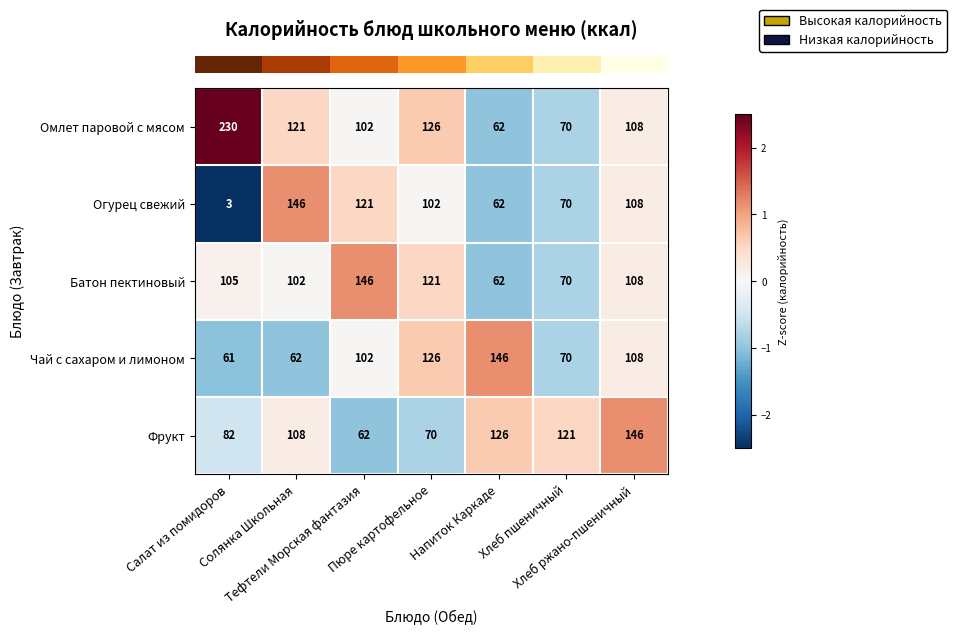

What is the difference between the maximum and minimum values in the Омлет паровой с мясом series?

168